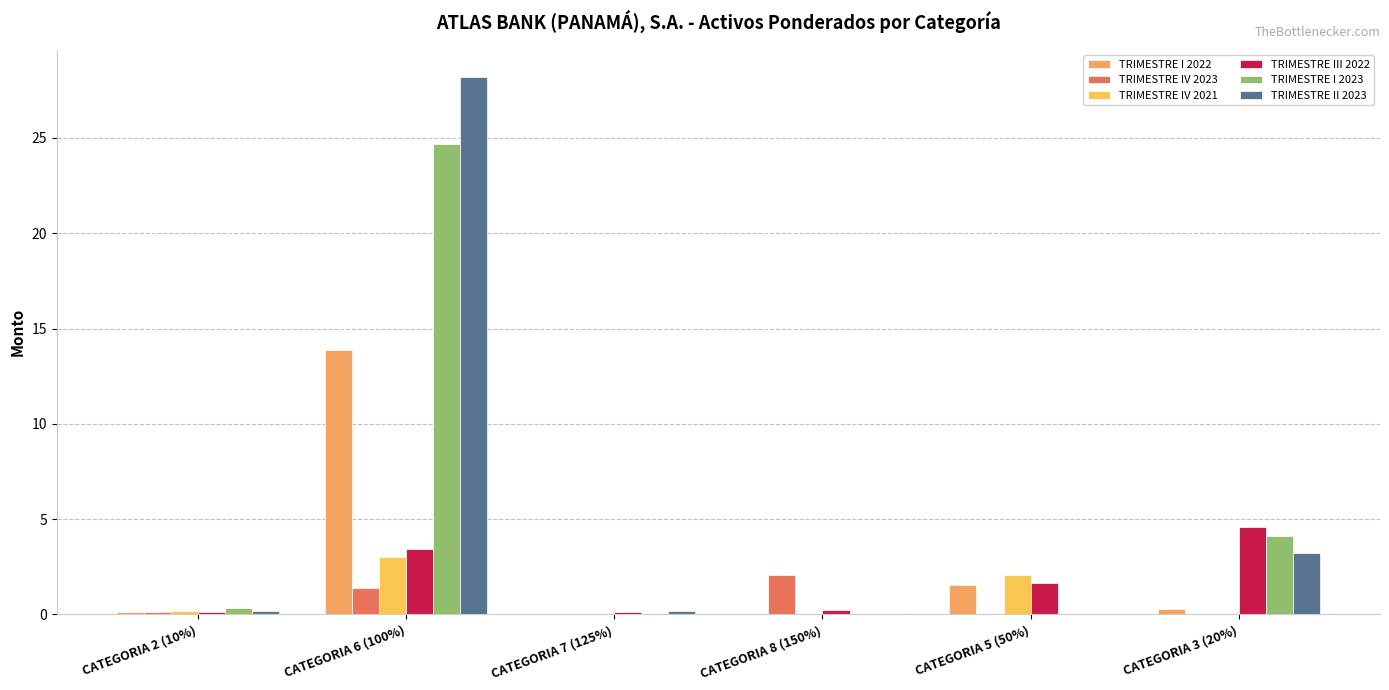

What is the sum of all TRIMESTRE I 2023 values?

29.2